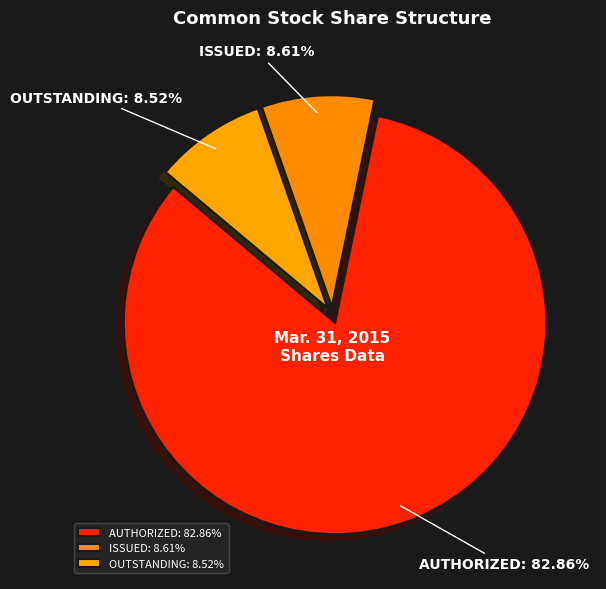

Combined, do ISSUED and AUTHORIZED account for over 50%?

Yes